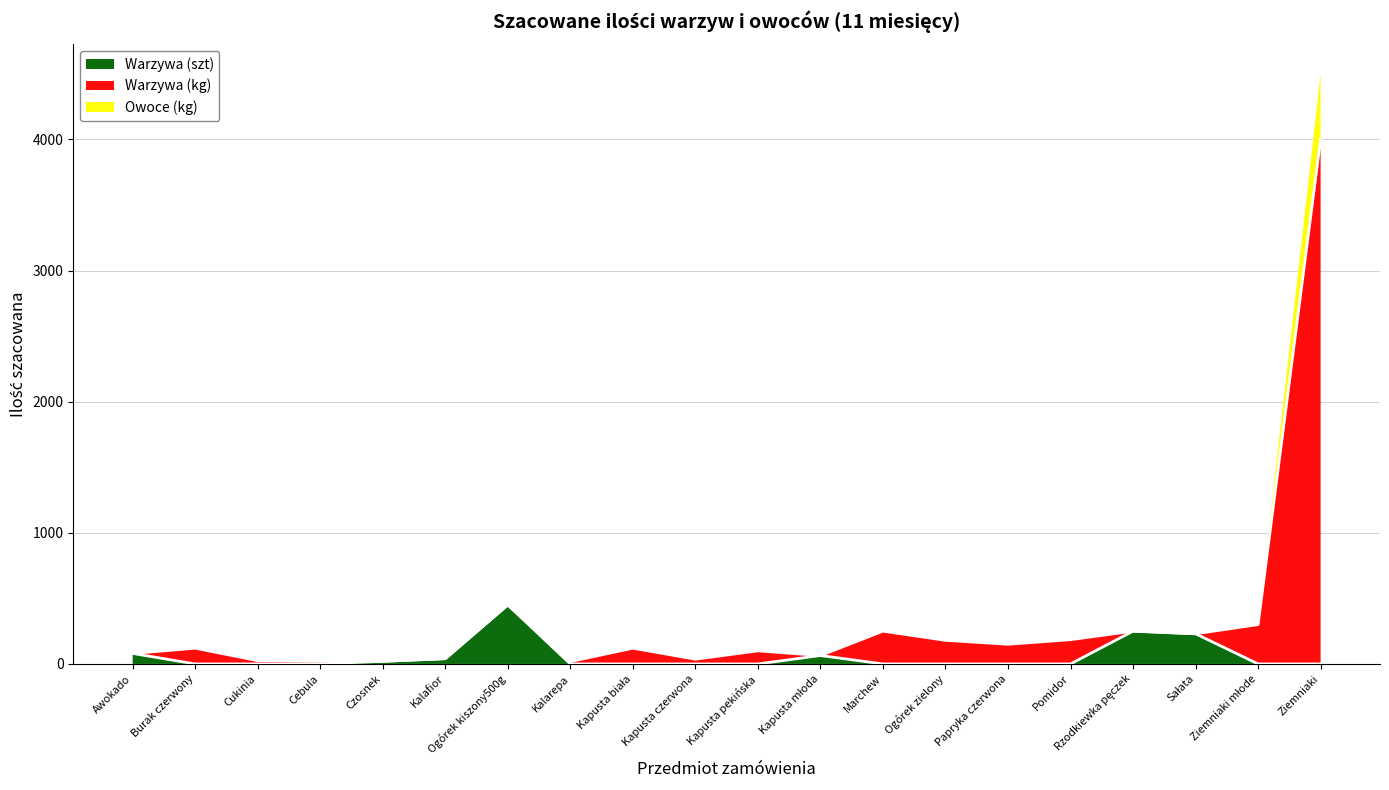

True or false: Warzywa (szt) has a value of 0 at Marchew.

True